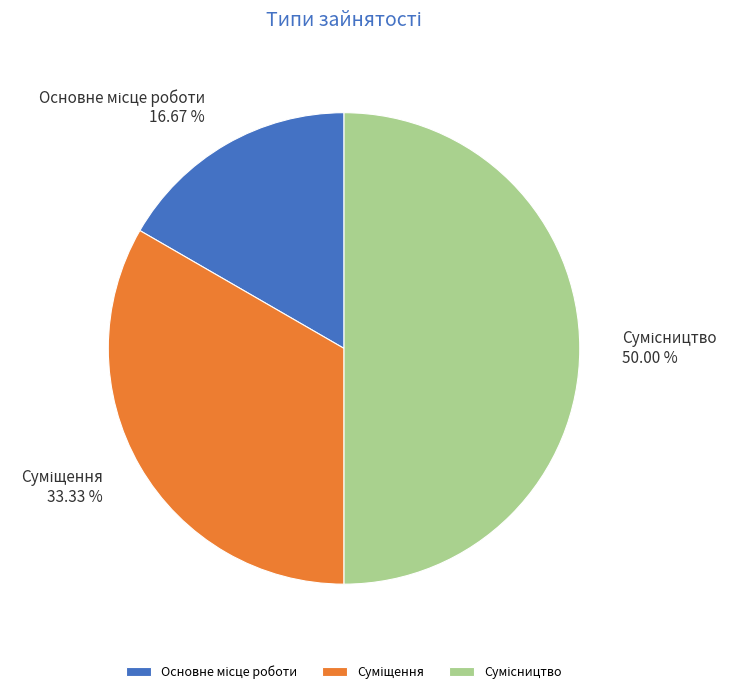

Is Суміщення the majority of the pie?

No